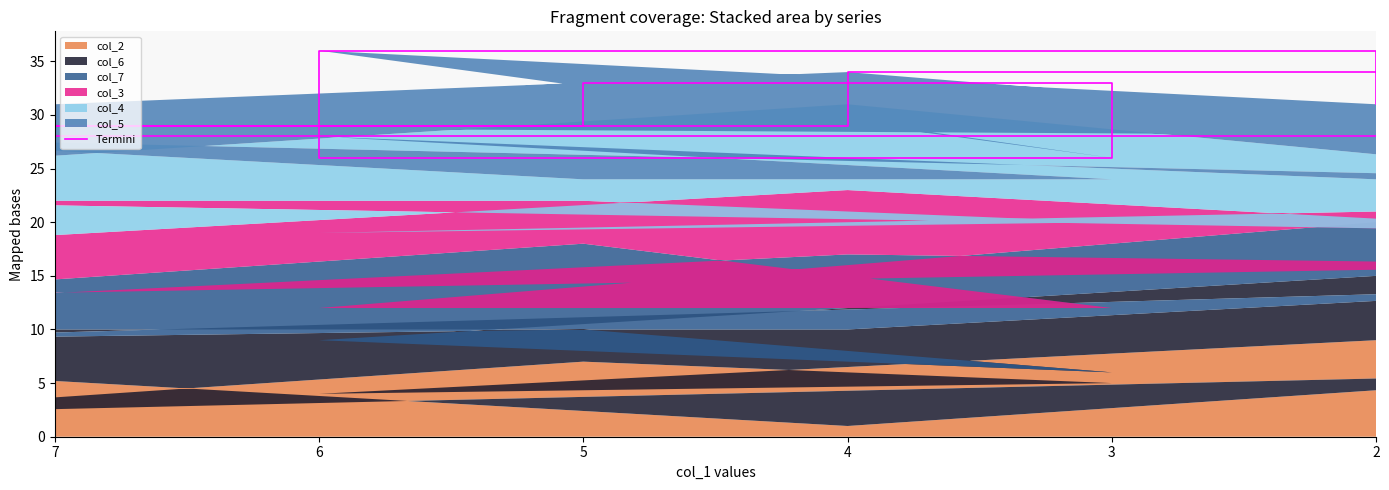

Reading left to right, extract all data points from this chart.

24	29	34	28	29	33	26	36	31